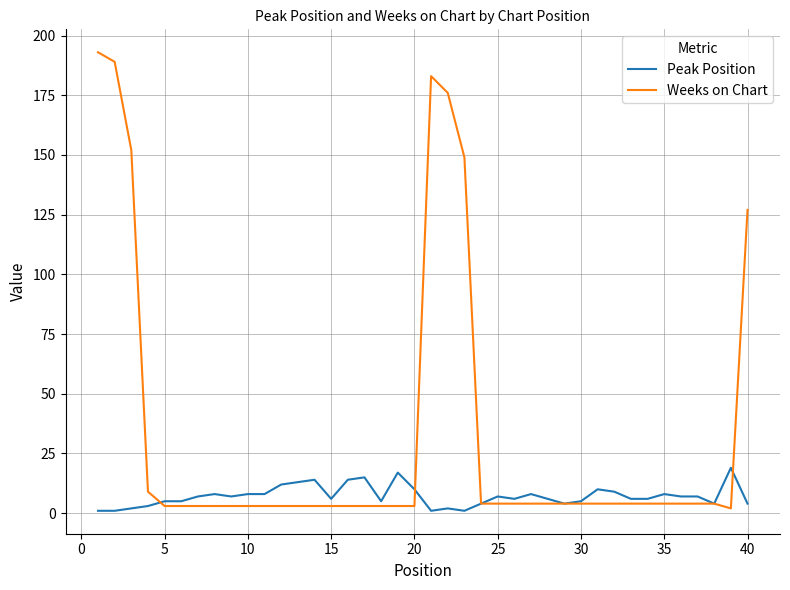

Which series has the largest range (max minus min)?

Weeks on Chart